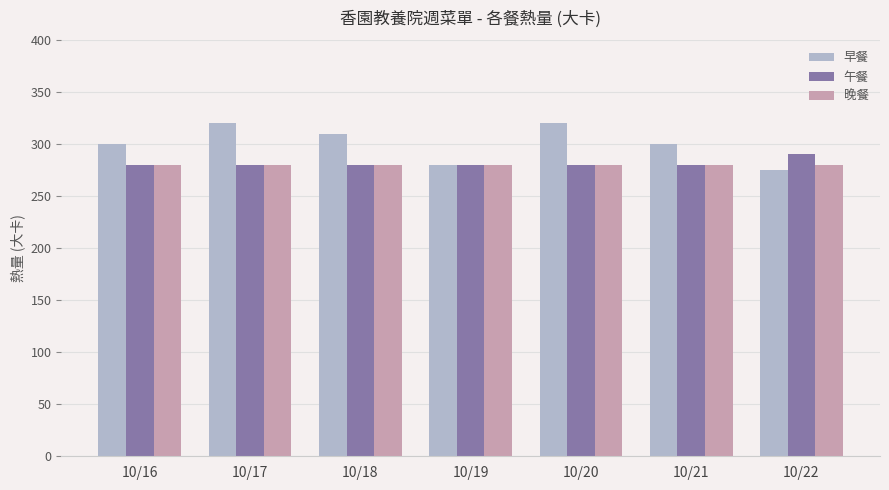

Which series has the widest spread of values?

早餐